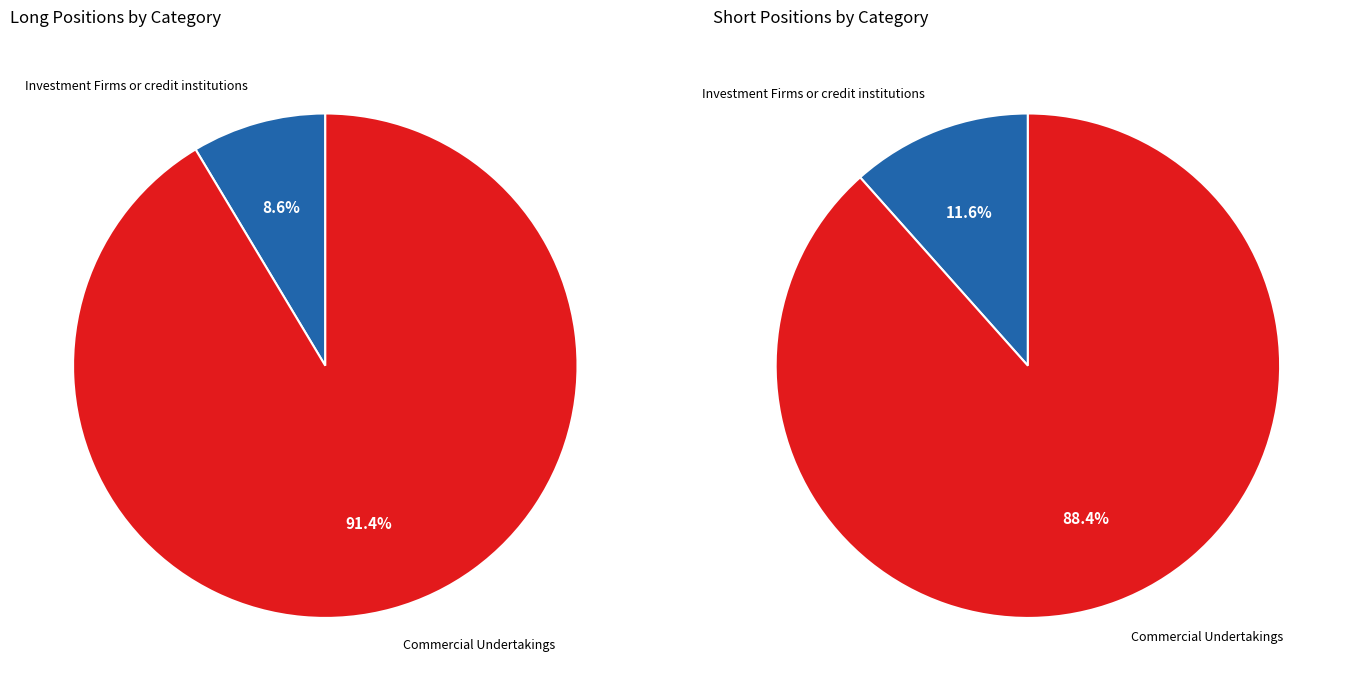

Which series has the largest range (max minus min)?

Long